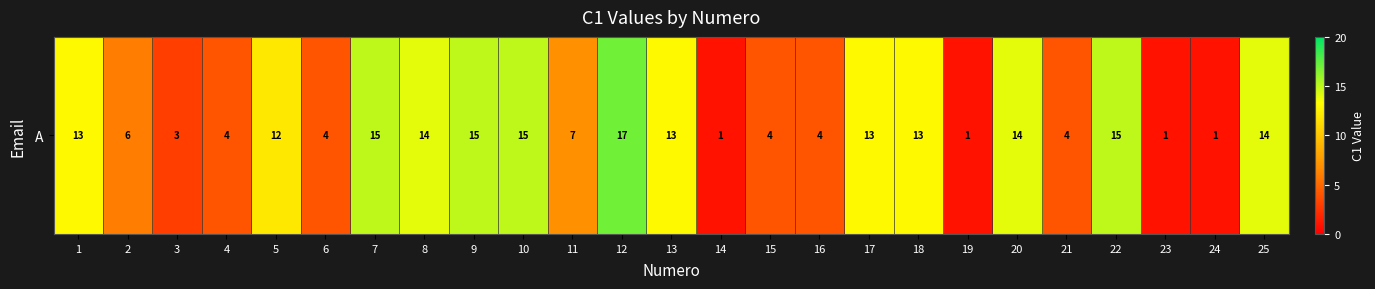

What is the change in value from 1 to 19?

-12